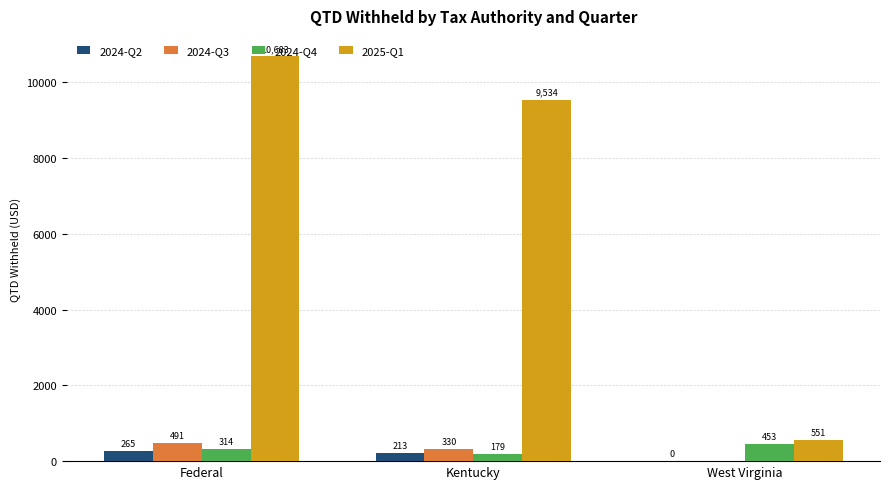

Is it true that 2025-Q1 equals 10683.4 at Federal?

True